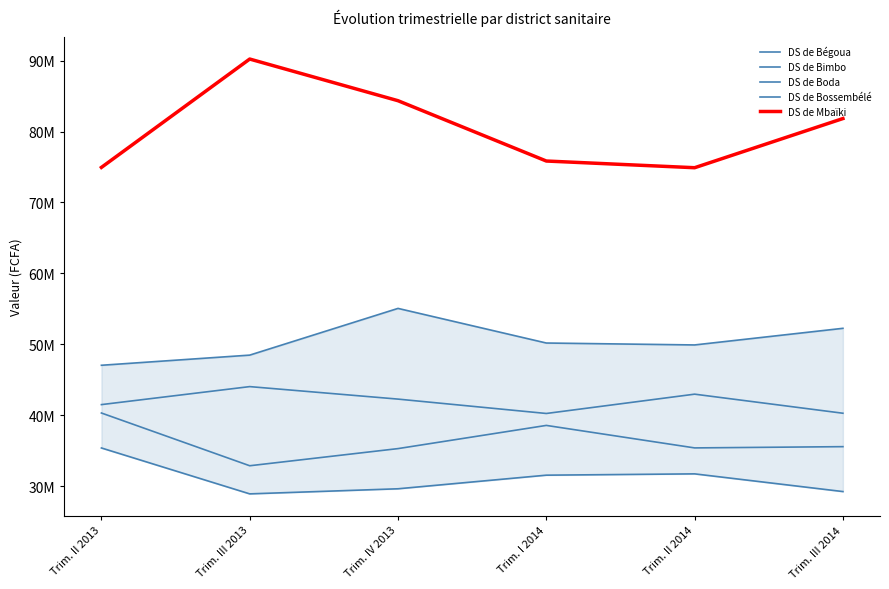

What is the label of the 1st point from the left?

Trim. II 2013